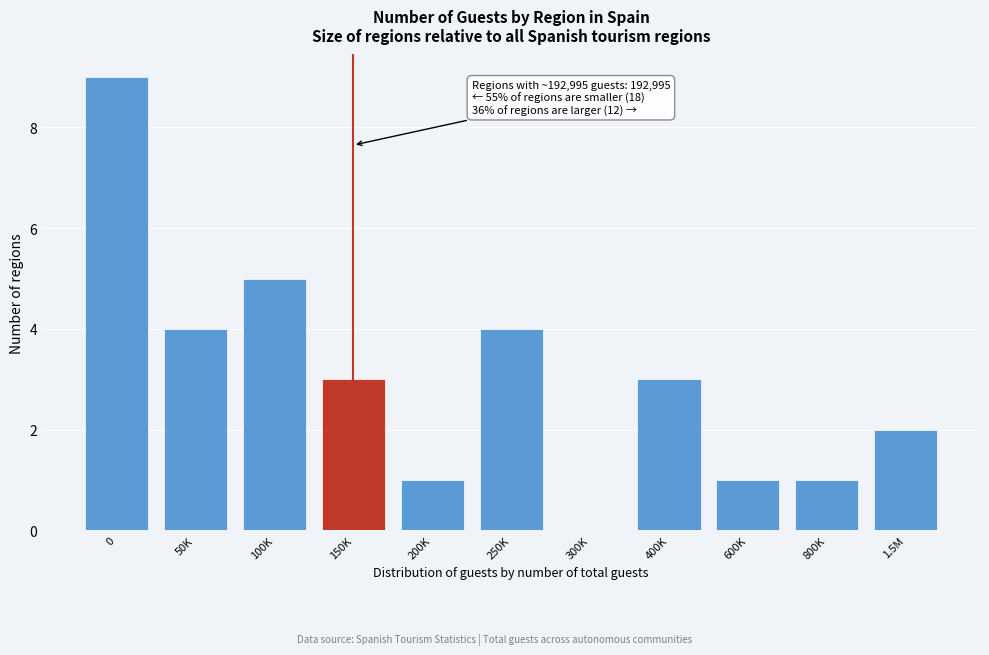

Reading left to right, what are all the values shown in this chart?

0=9	50K=4	100K=5	150K=3	200K=1	250K=4	300K=0	400K=3	600K=1	800K=1	1.5M=2